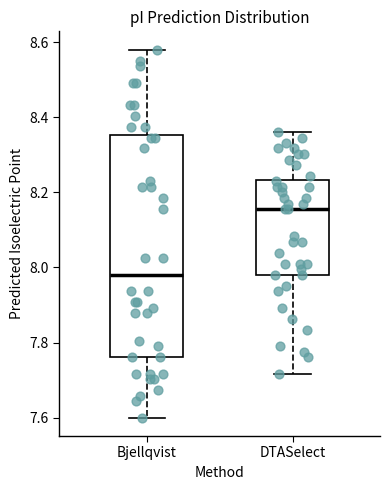

Which box's median line is the lowest?

Bjellqvist